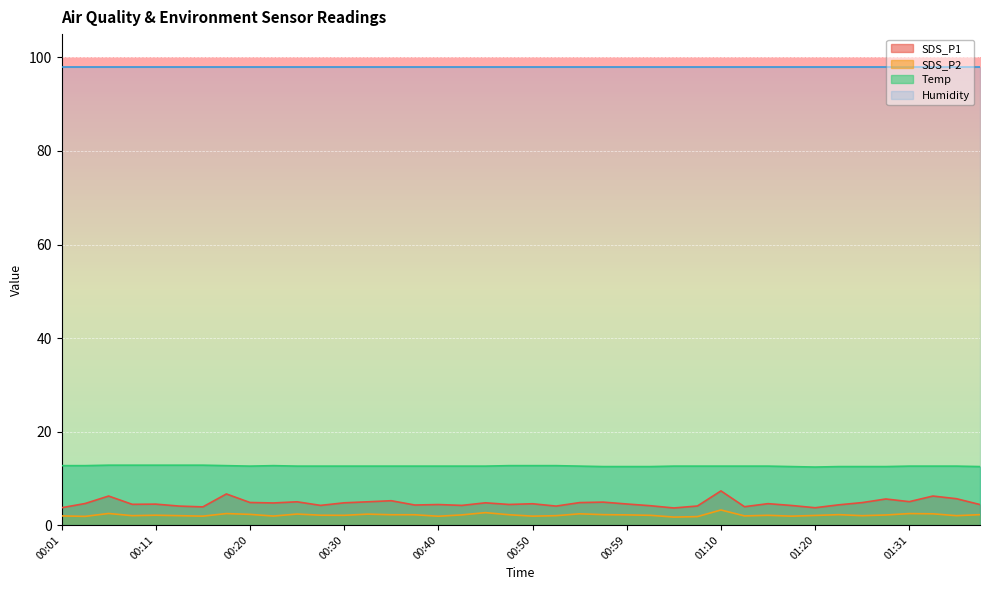

Which series has the largest total across all categories?

Humidity